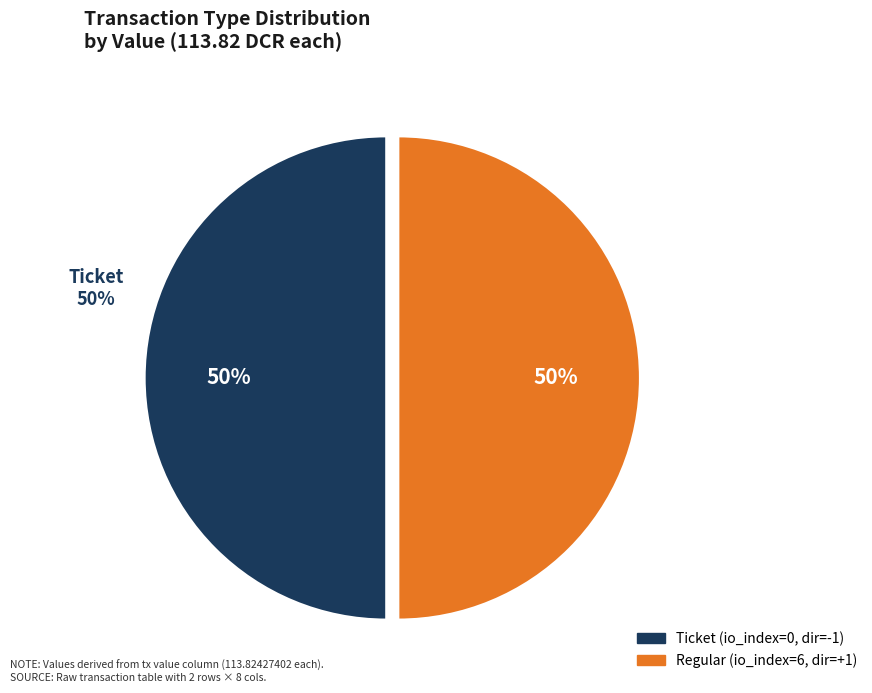

How many slices are in this pie chart?

2